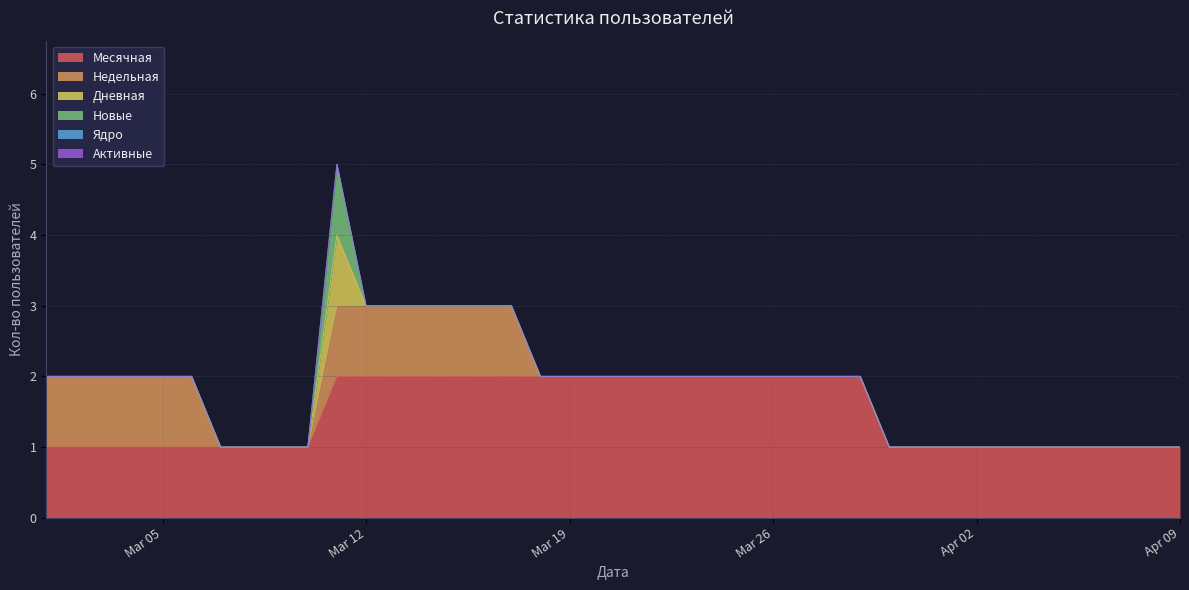

What is the value of the Месячная point at the 20th from the left?

2